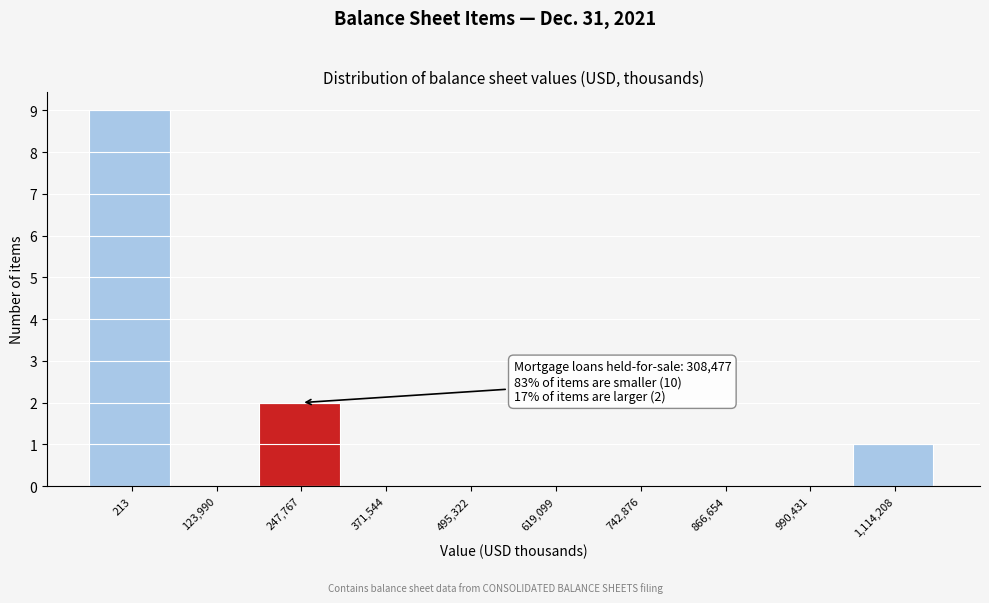

Reading left to right, extract all data points from this chart.

213=9	123,990=0	247,767=2	371,544=0	495,322=0	619,099=0	742,876=0	866,654=0	990,431=0	1,114,208=1